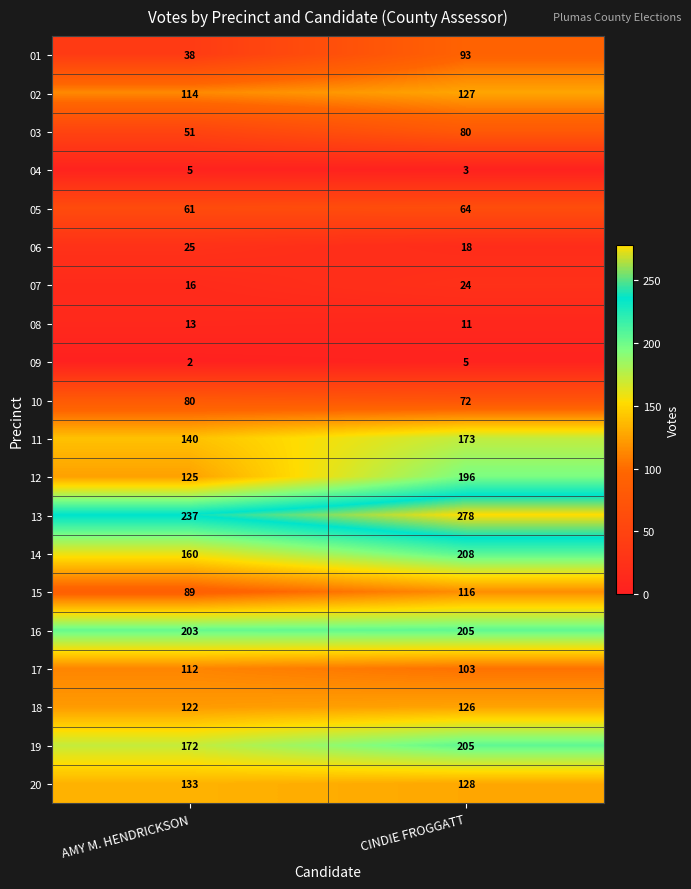

At which label does 20 reach its peak?

AMY M. HENDRICKSON